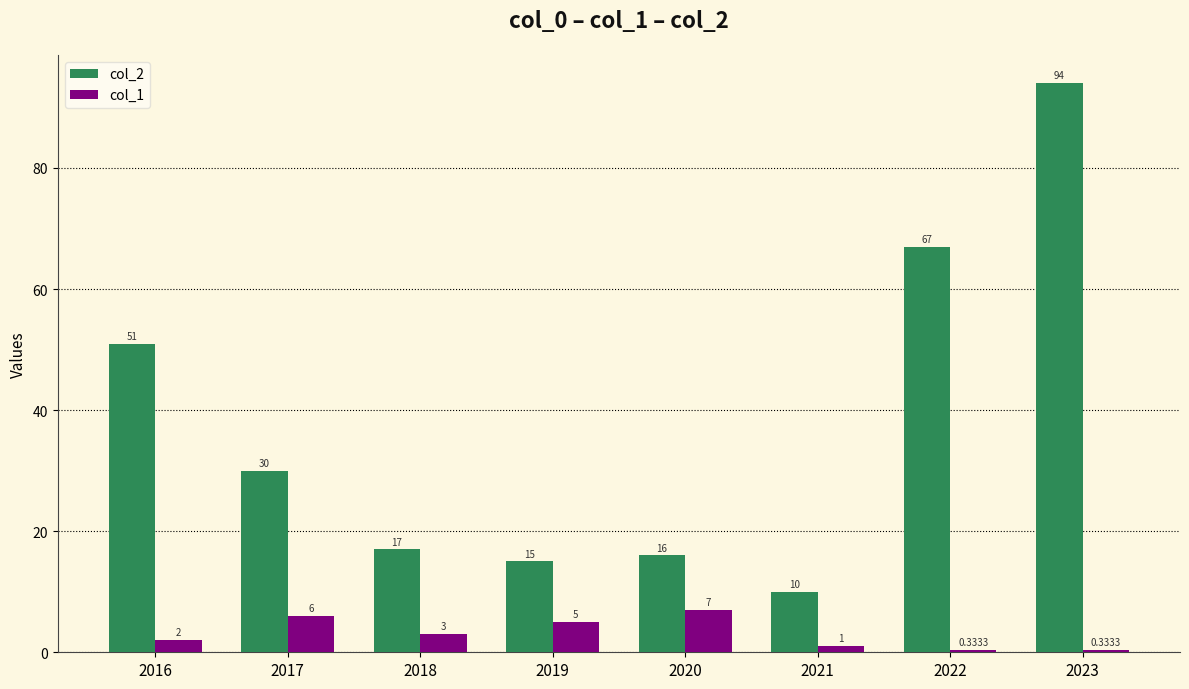

Between 2017 and 2022, which series saw the biggest shift?

col_2